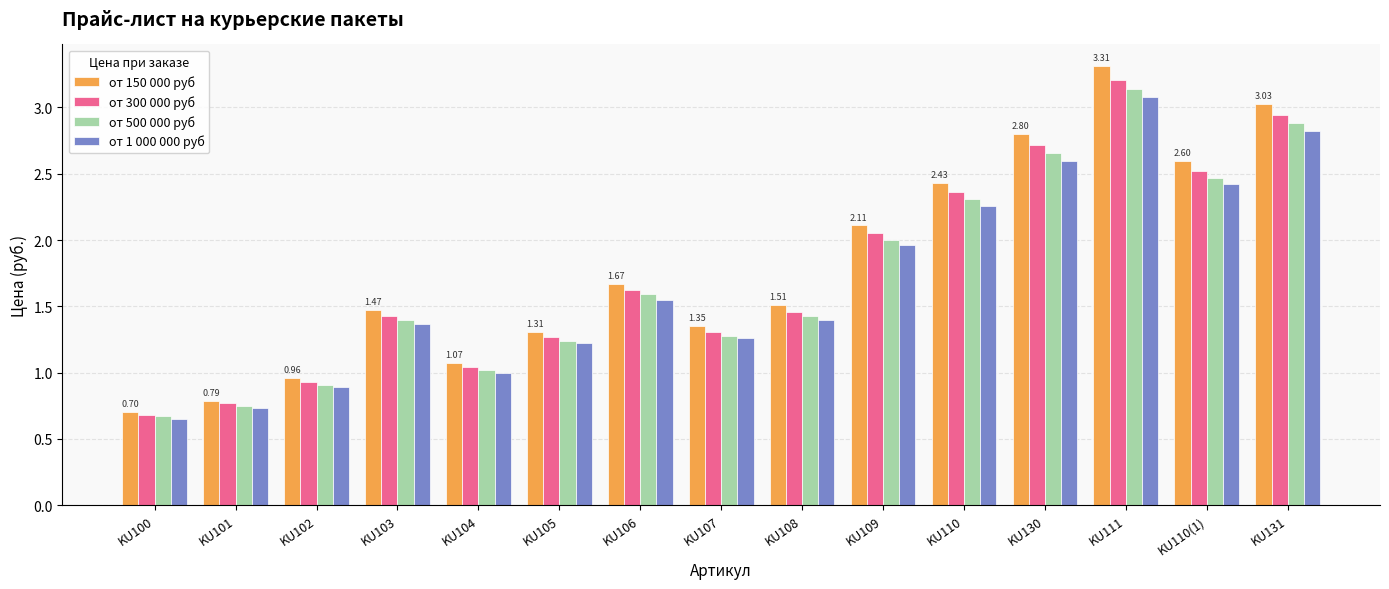

What is the difference between the maximum and minimum values in the от 150 000 руб series?

2.6